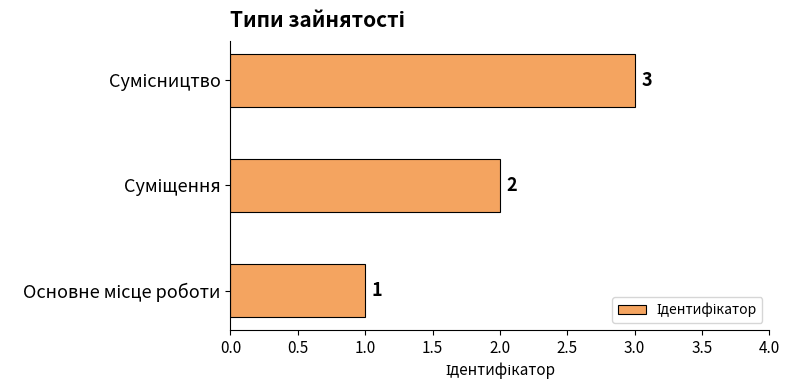

What is the sum of all values?

6